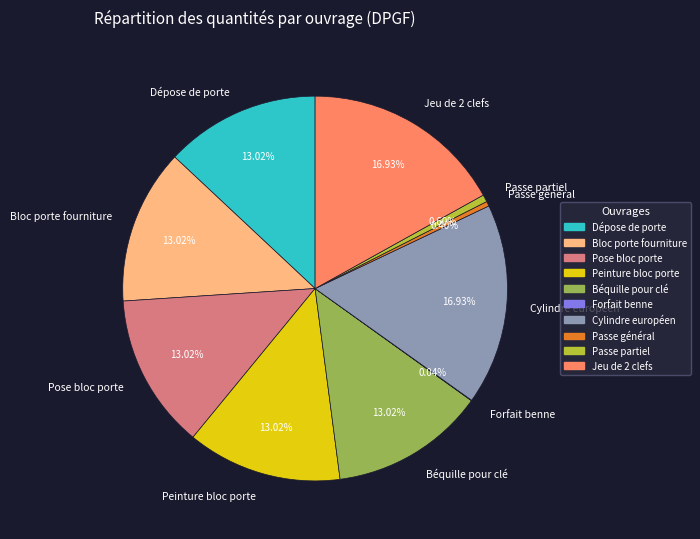

Is there any slice that represents more than half of the pie?

No